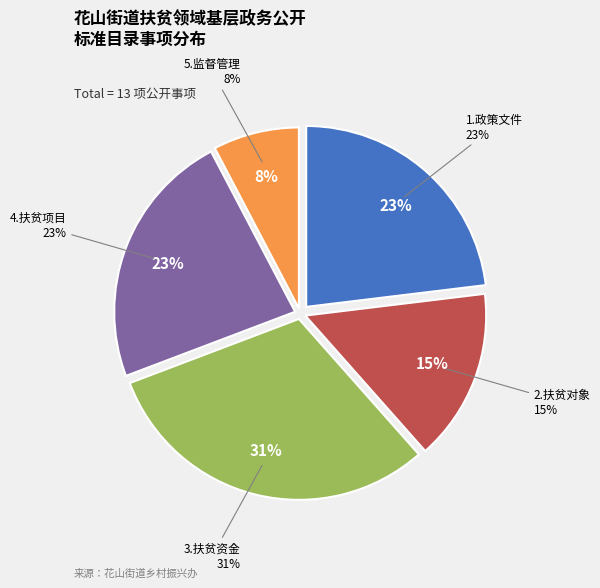

What is the change in value from 1.政策文件 to 2.扶贫对象?

-1